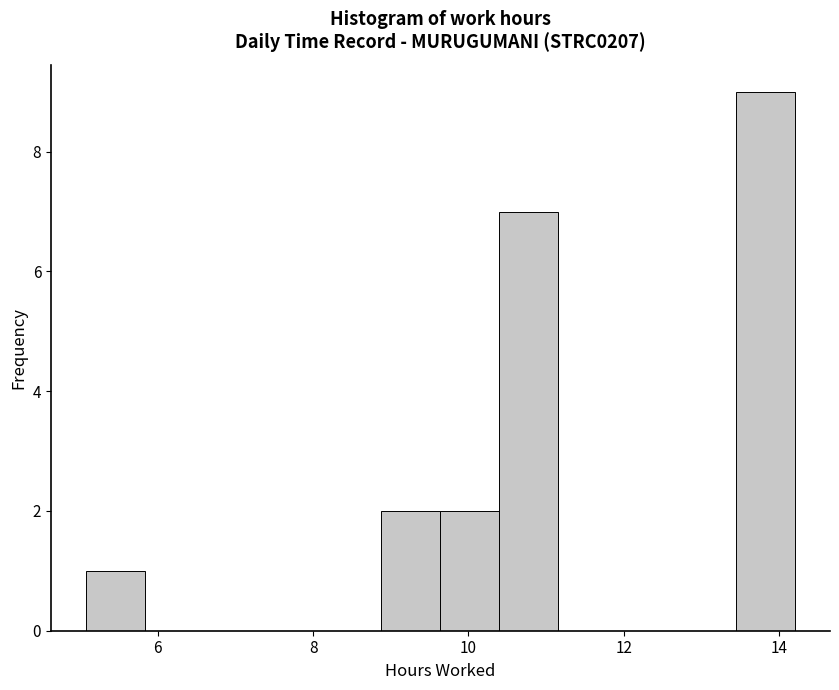

Read against the x-axis, roughly where is the centre of the tallest bar?

13.8